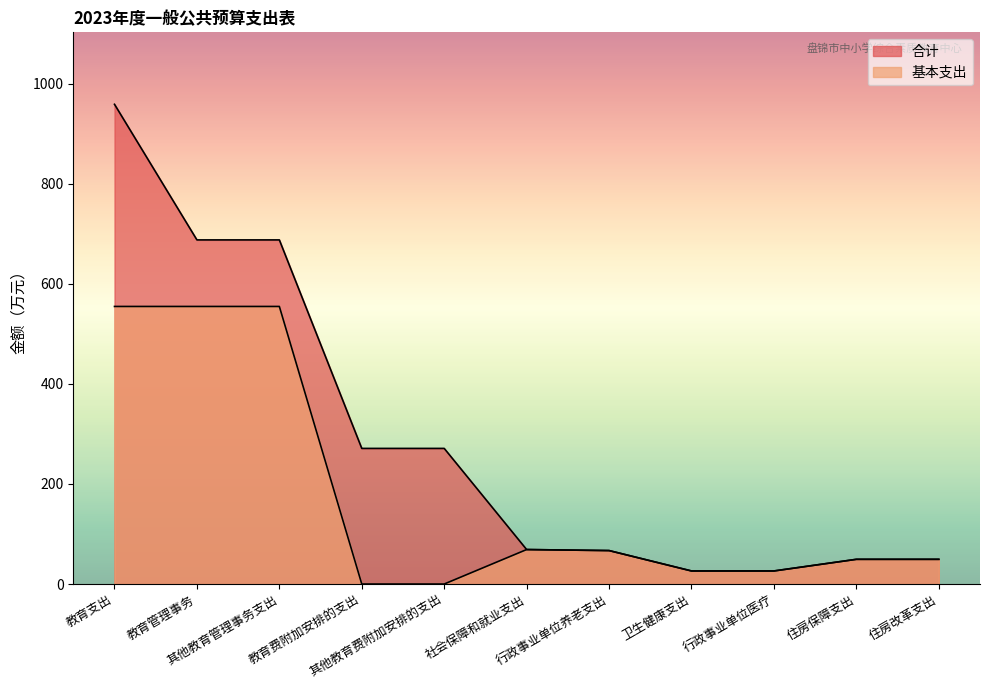

Count the number of categories in the chart.

11